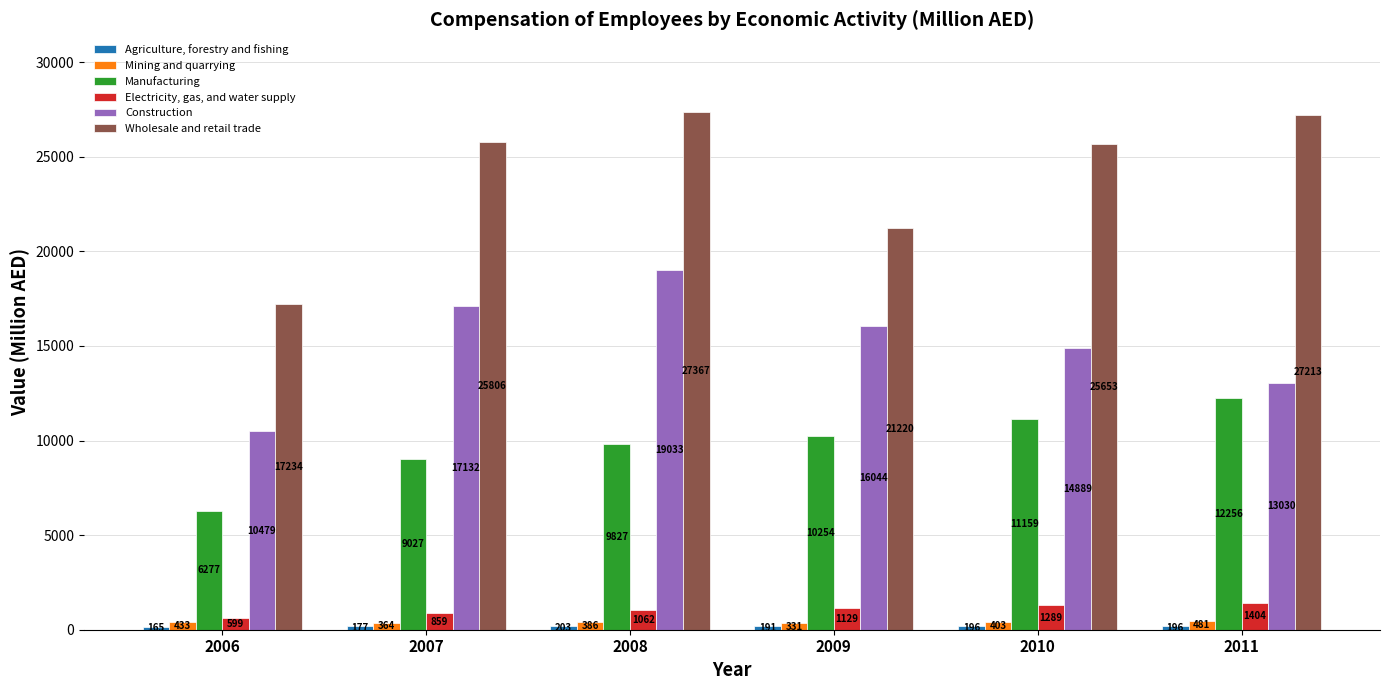

What is the greatest value displayed?

27367.3